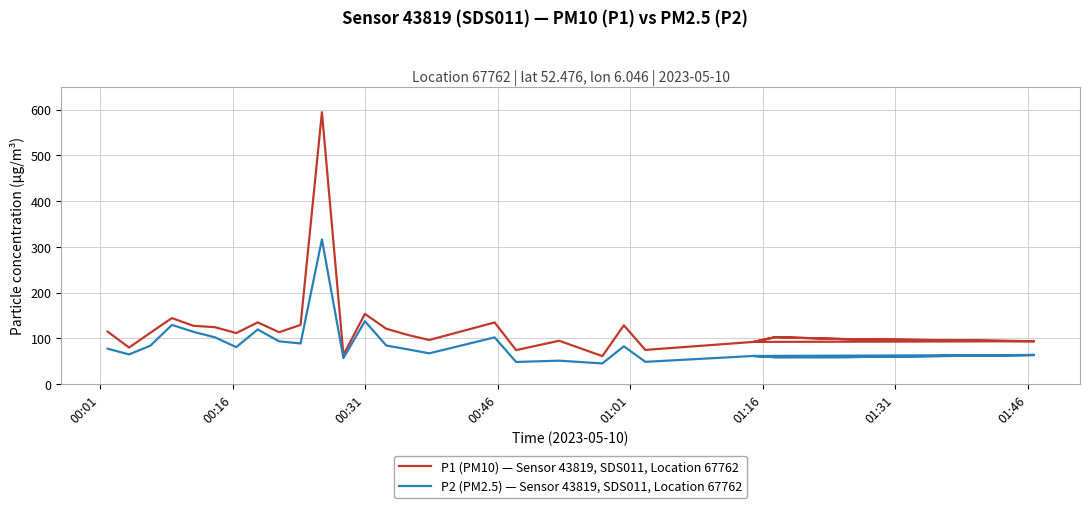

Reading left to right, what are all the values shown in this chart?

P1 (PM10) — Sensor 43819, SDS011, Location 67762: 114.8	79.9	112.3	144.3	127.5	124.5	111.5	134.9	113.4	129.4	594.4	63.9	153.5	121.0	107.5	96.4	134.8	74.3	94.8	61.1	128.6	74.8	92.2	102.6	98.5	93.7	92.2	102.6	98.5	93.7
P2 (PM2.5) — Sensor 43819, SDS011, Location 67762: 77.4	64.9	84.1	129.4	114.3	102.3	80.9	119.4	93.5	88.9	316.4	57.0	137.5	84.3	76.0	67.2	102.2	48.4	51.2	45.2	82.7	48.6	61.5	58.9	59.0	63.6	61.5	58.9	59.0	63.6